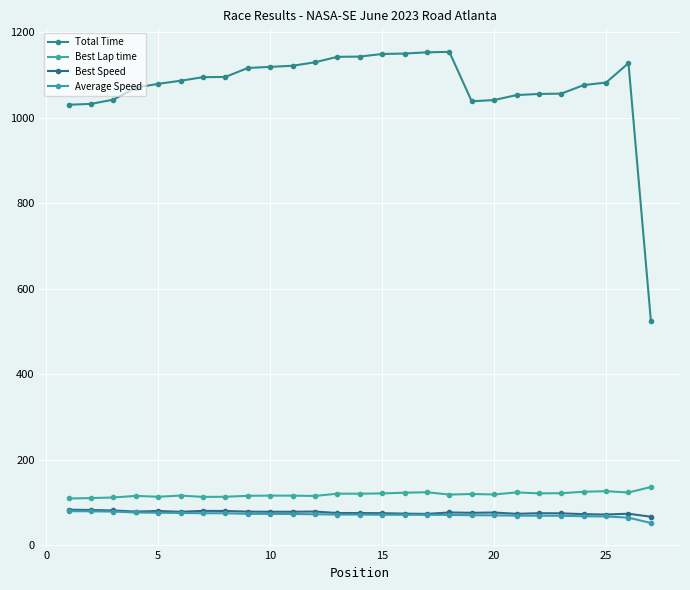

How many lines are shown in the chart?

4